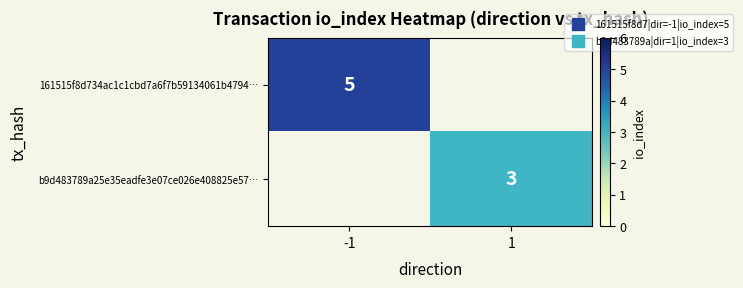

Is it true that b9d483789a25e35eadfe3e07ce026e408825e57… equals 3.0 at 1?

True